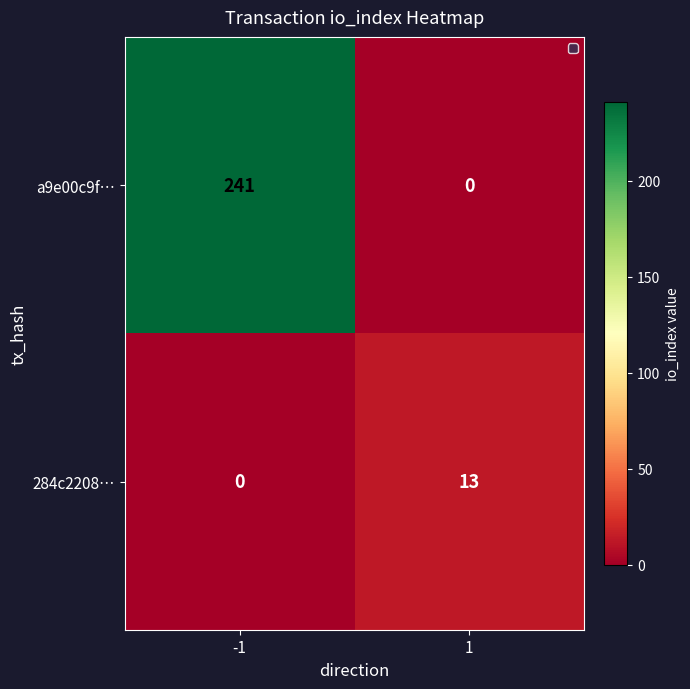

Reading left to right, list all the values displayed in this chart.

a9e00c9f…: -1=241	1=0
284c2208…: -1=0	1=13